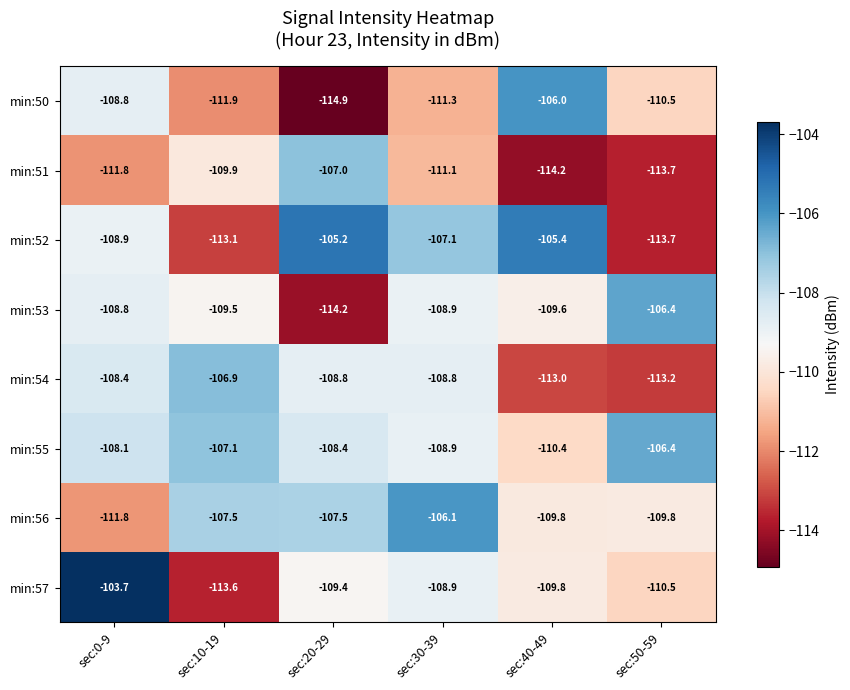

Is it true that min:56 equals -52.4 at sec:40-49?

False